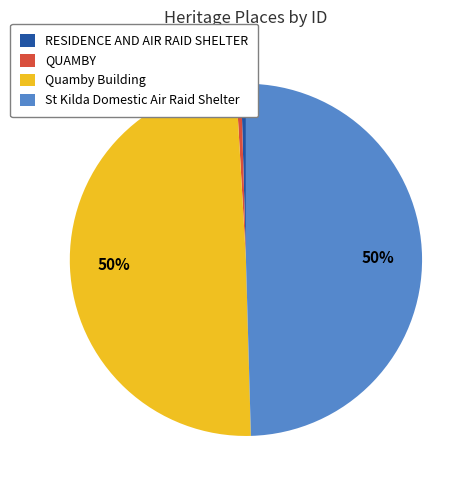

To the nearest percent, what is the combined percentage of Quamby Building and QUAMBY?

50%